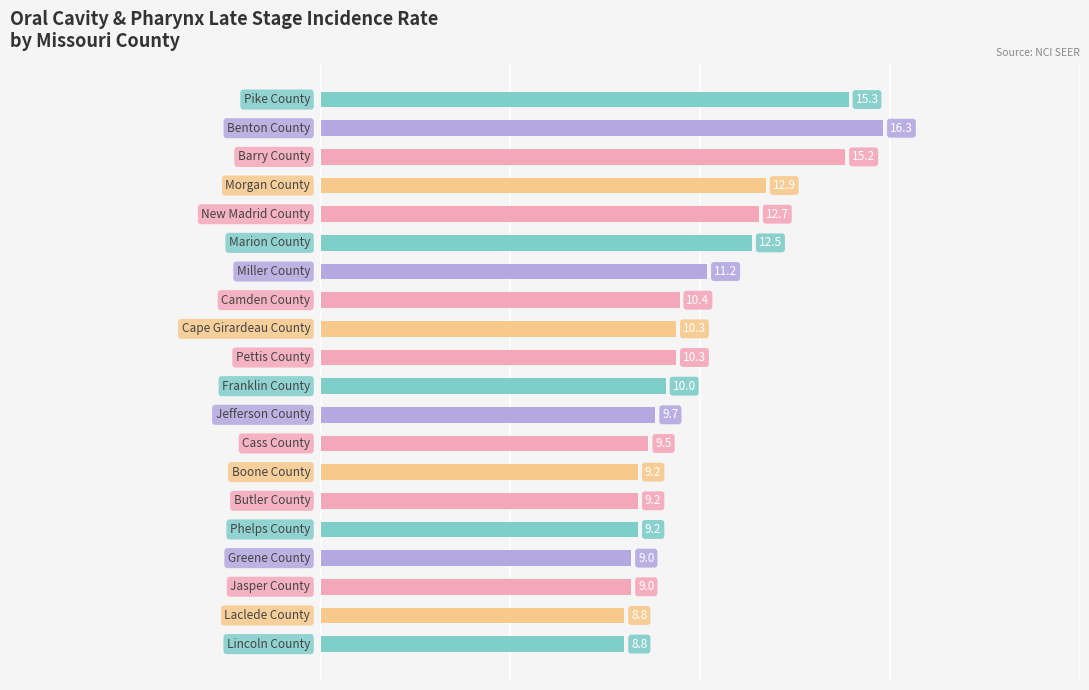

What is the difference between the maximum and minimum values?

7.5